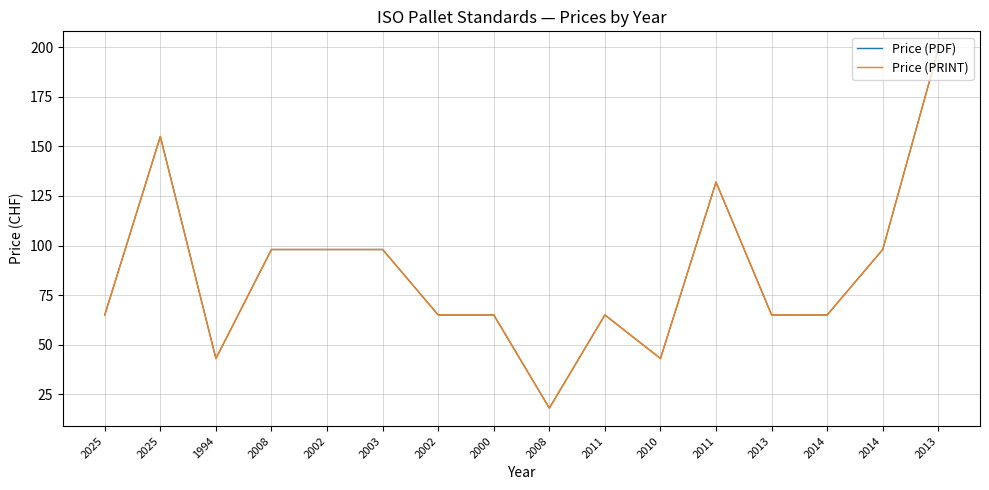

Does the chart have visible grid lines?

Yes